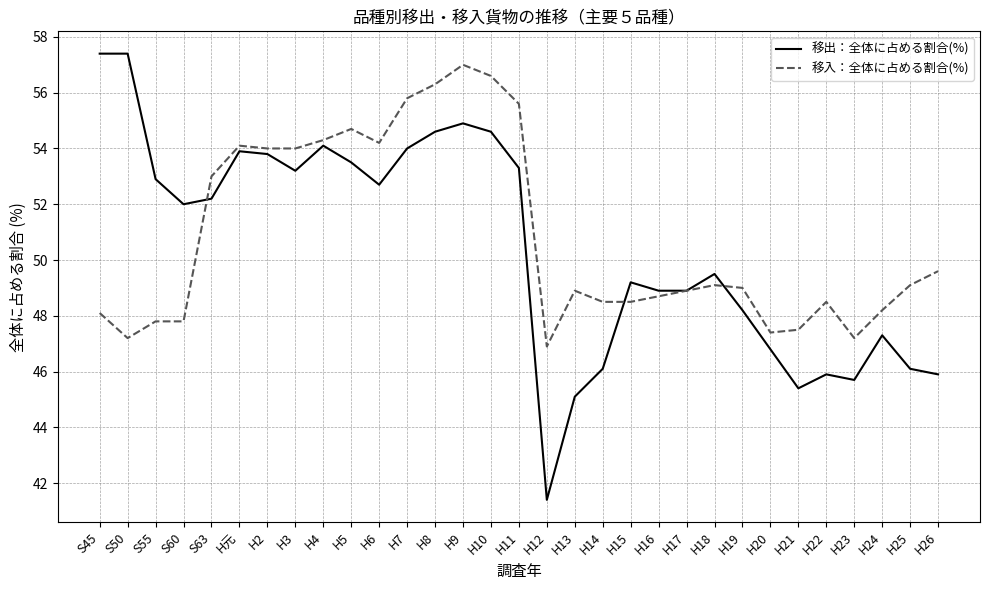

Is the value of 移入：全体に占める割合(%) at H16 greater than the value of 移出：全体に占める割合(%) at H8?

No